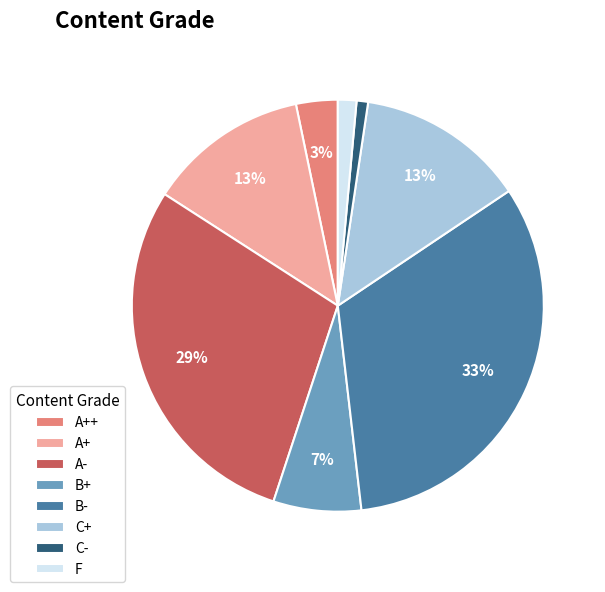

Is it true that C- is 1% of the pie?

True